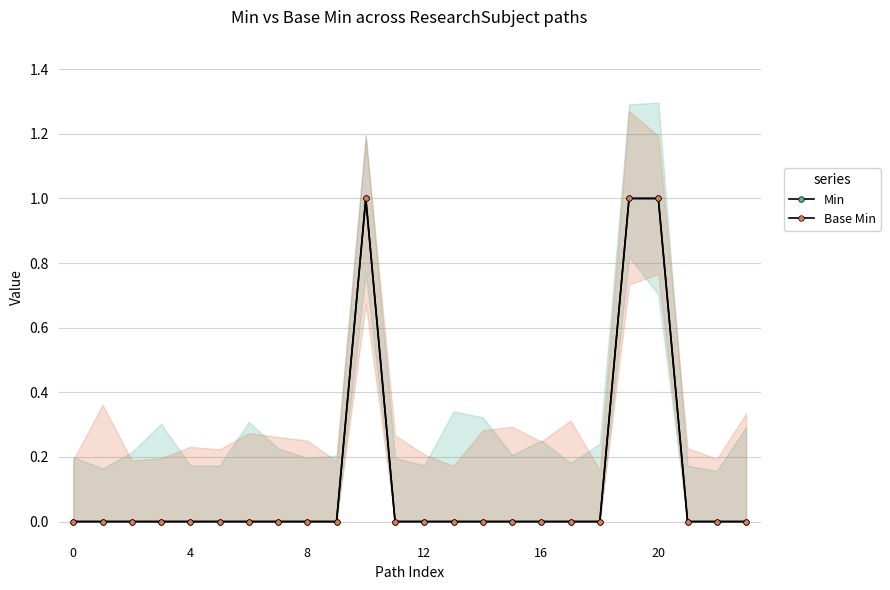

Which series has the largest total across all categories?

Min